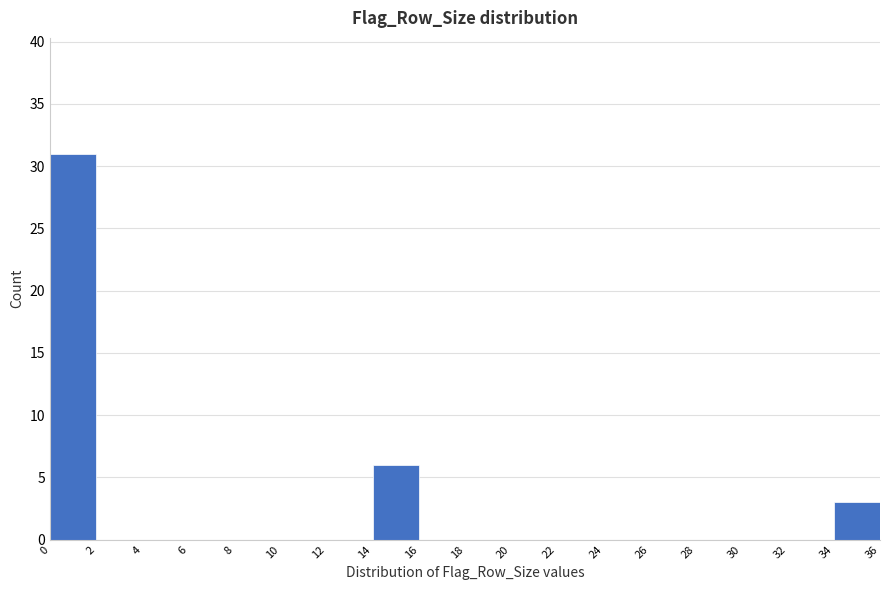

Reading left to right, list every bar in this chart as the range it spans on the x-axis followed by its height. The values are not printed on the chart, so give them approximately, as read against the axis.

0 to 2: 31
2 to 4: 0
4 to 6: 0
6 to 8: 0
8 to 10: 0
10 to 12: 0
12 to 14: 0
14 to 16: 6
16 to 18: 0
18 to 20: 0
20 to 22: 0
22 to 24: 0
24 to 26: 0
26 to 28: 0
28 to 30: 0
30 to 32: 0
32 to 34: 0
34 to 36: 3